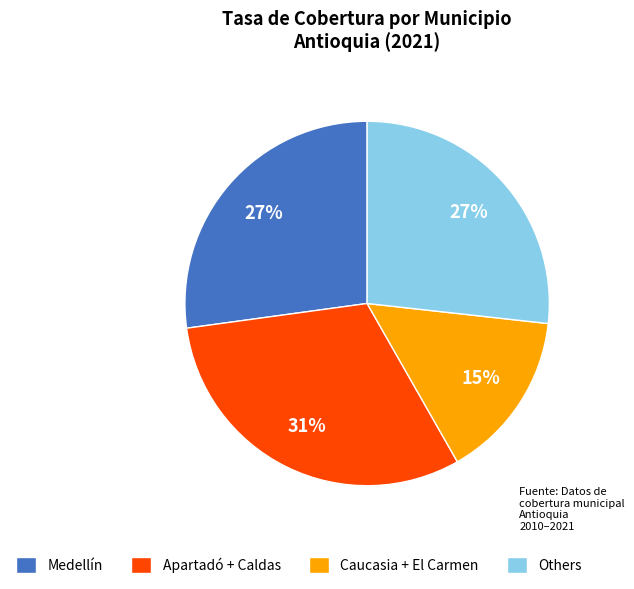

To the nearest percent, what is the difference between the largest and smallest slice percentages?

16%